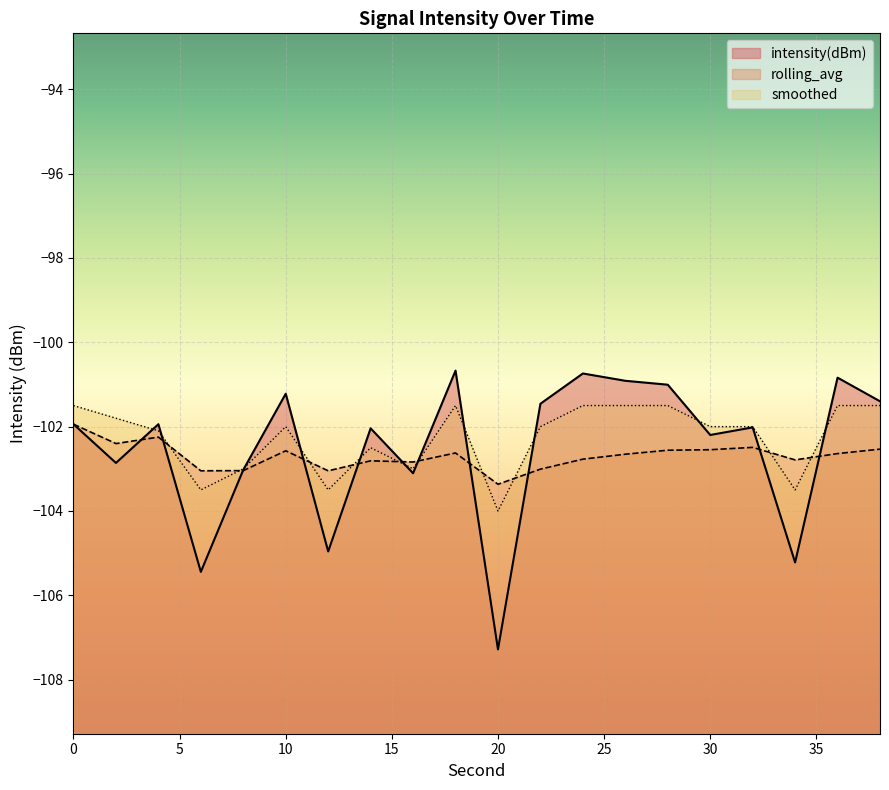

Count the number of categories in the chart.

20